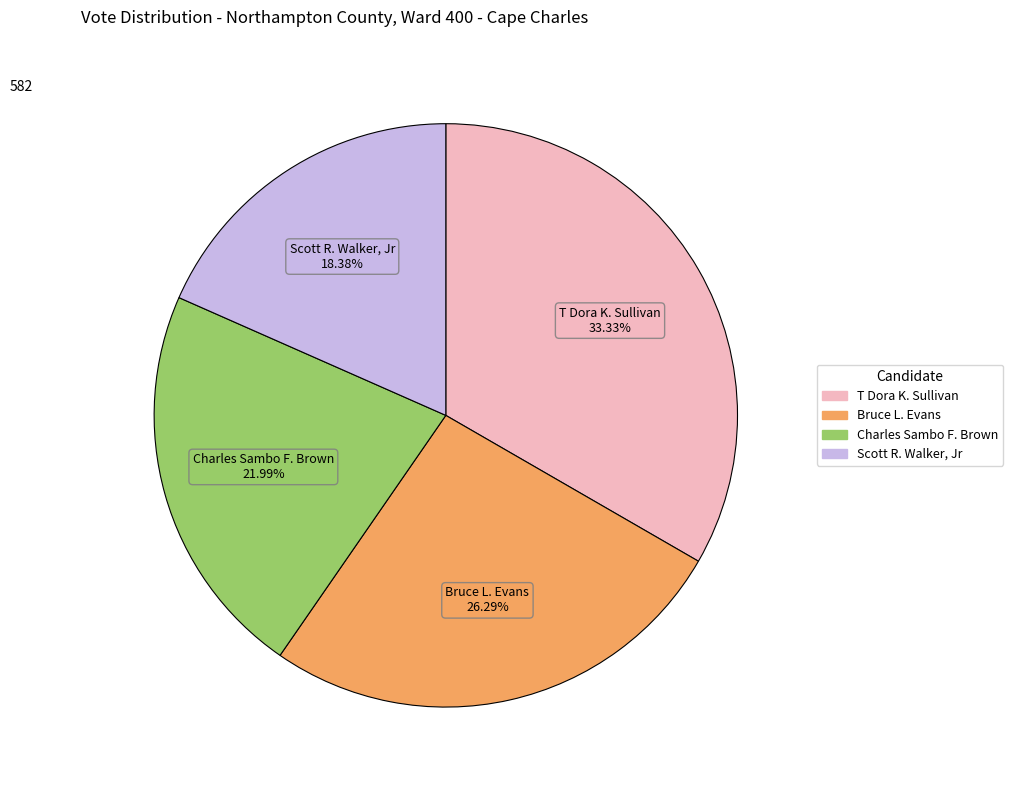

Is it true that T Dora K. Sullivan is 46% of the pie?

False